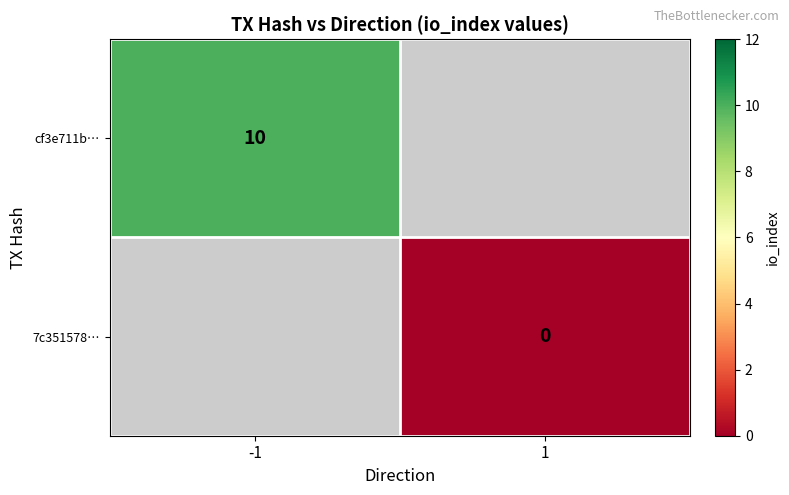

Is the value of 7c351578… at 1 greater than the value of cf3e711b… at -1?

No